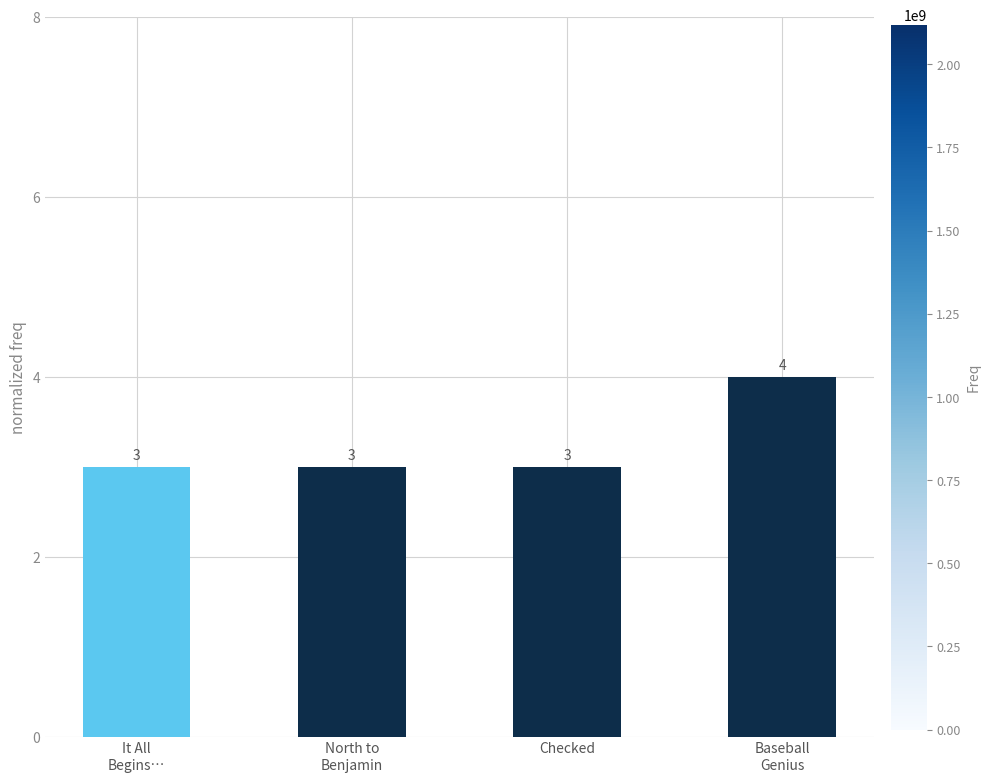

Which label corresponds to the largest value in the chart?

Baseball
Genius